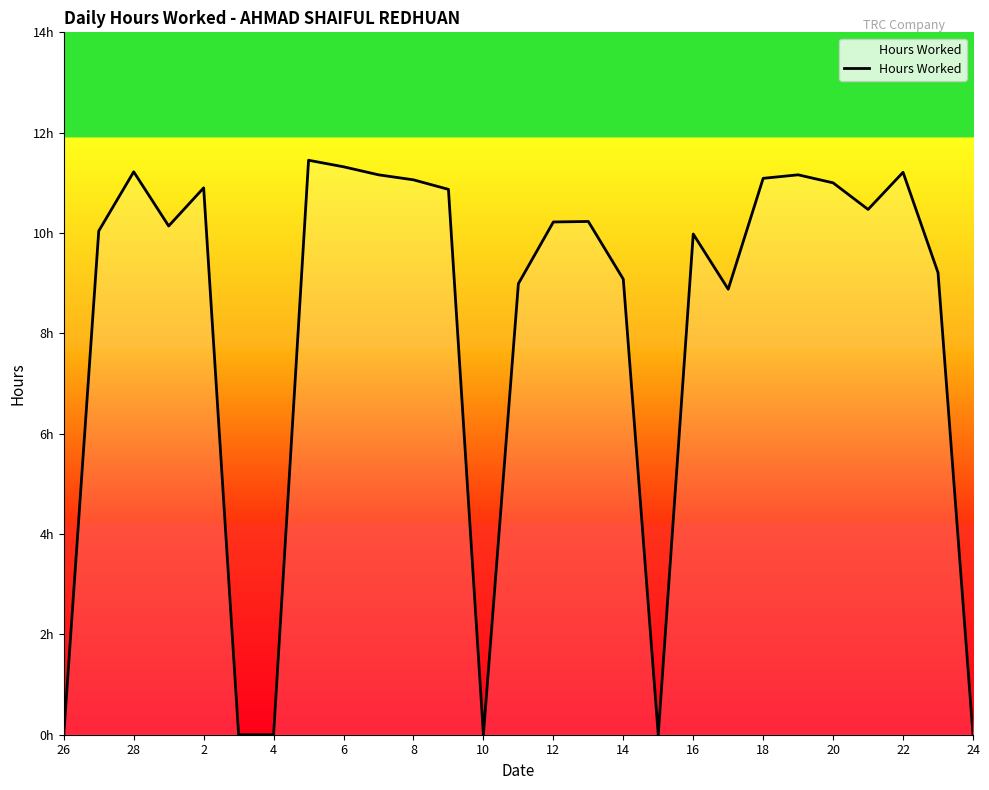

Does the chart have visible grid lines?

No